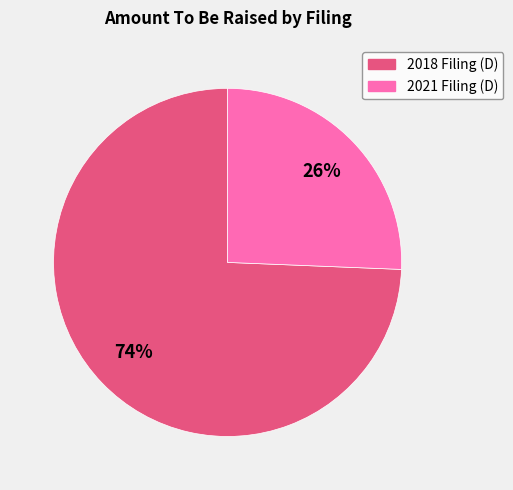

Does any single category account for the majority?

Yes